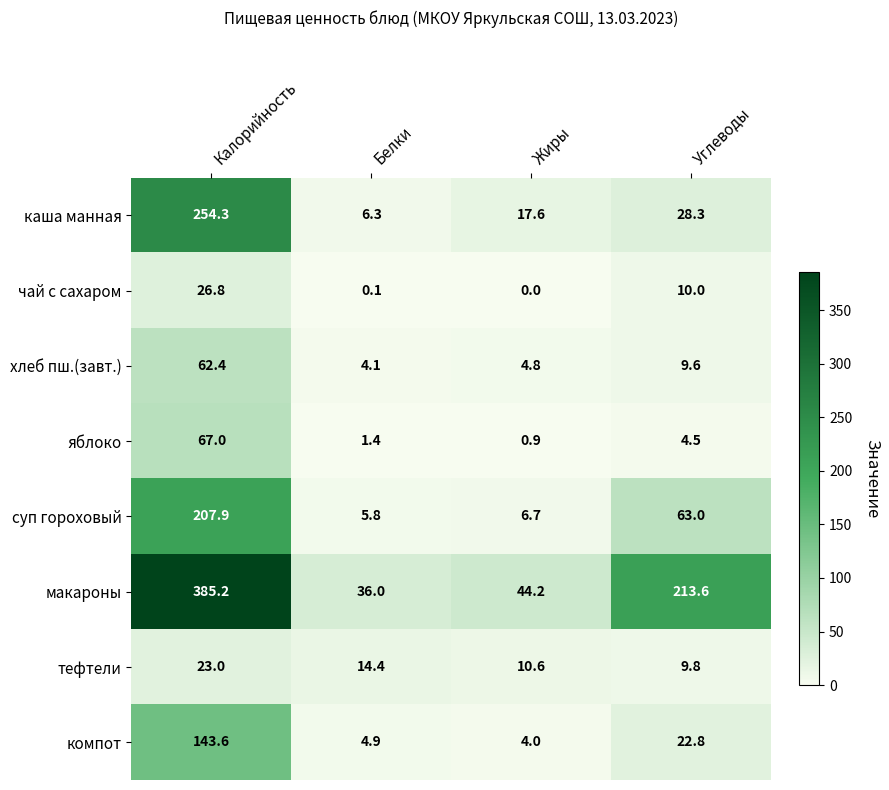

Which series has the largest total across all categories?

макароны